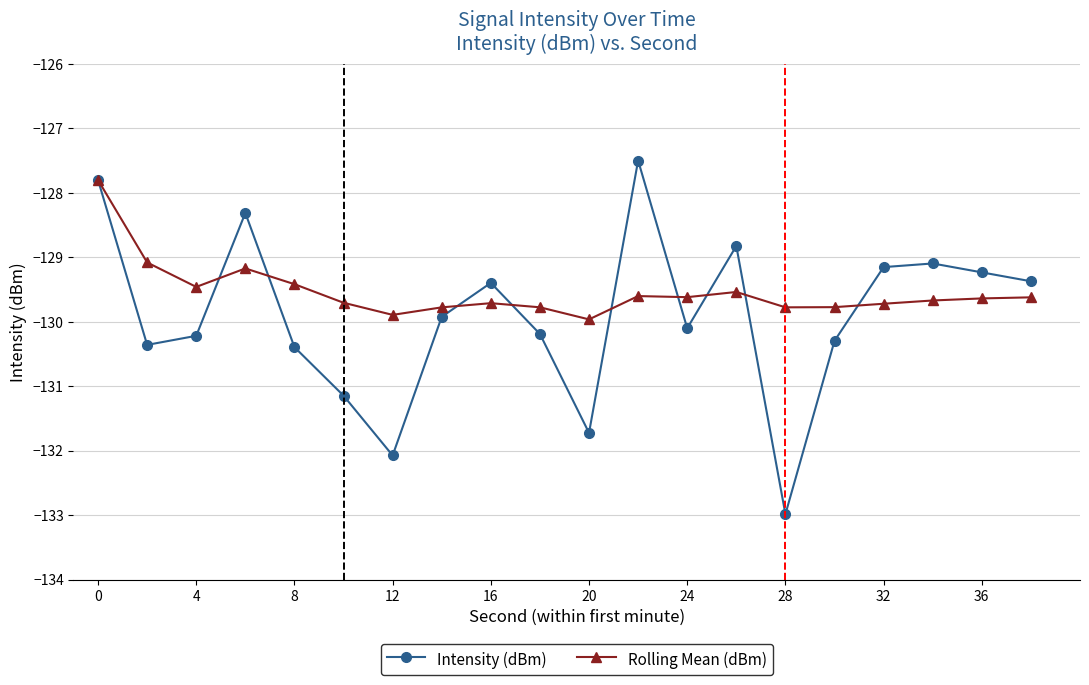

Which series has the widest spread of values?

Intensity (dBm)